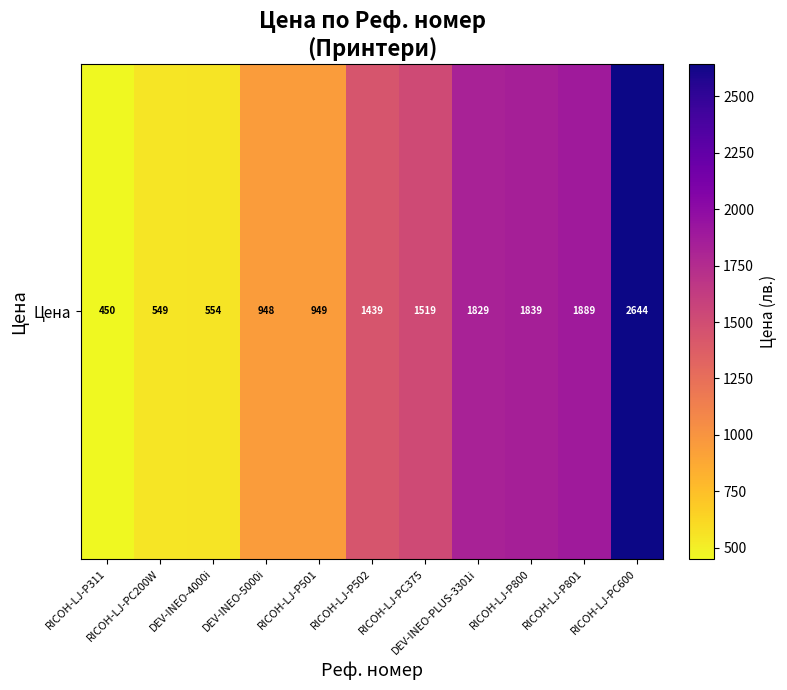

What is the difference between the values at RICOH-LJ-P502 and DEV-INEO-PLUS-3301i?

390.0